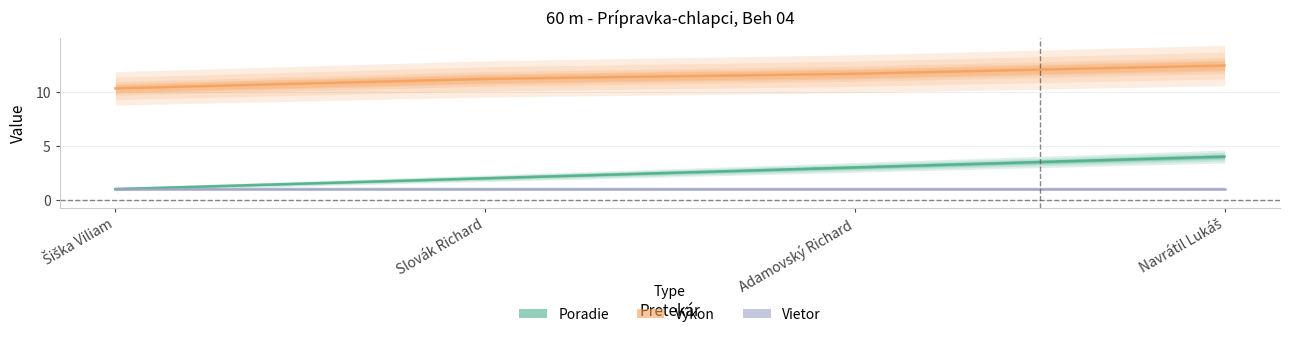

True or false: Poradie and Výkon cross at least once.

False